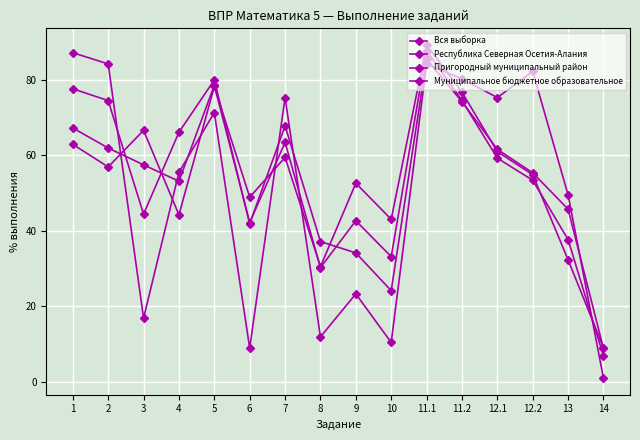

Between 11.2 and 6, which is larger?

11.2